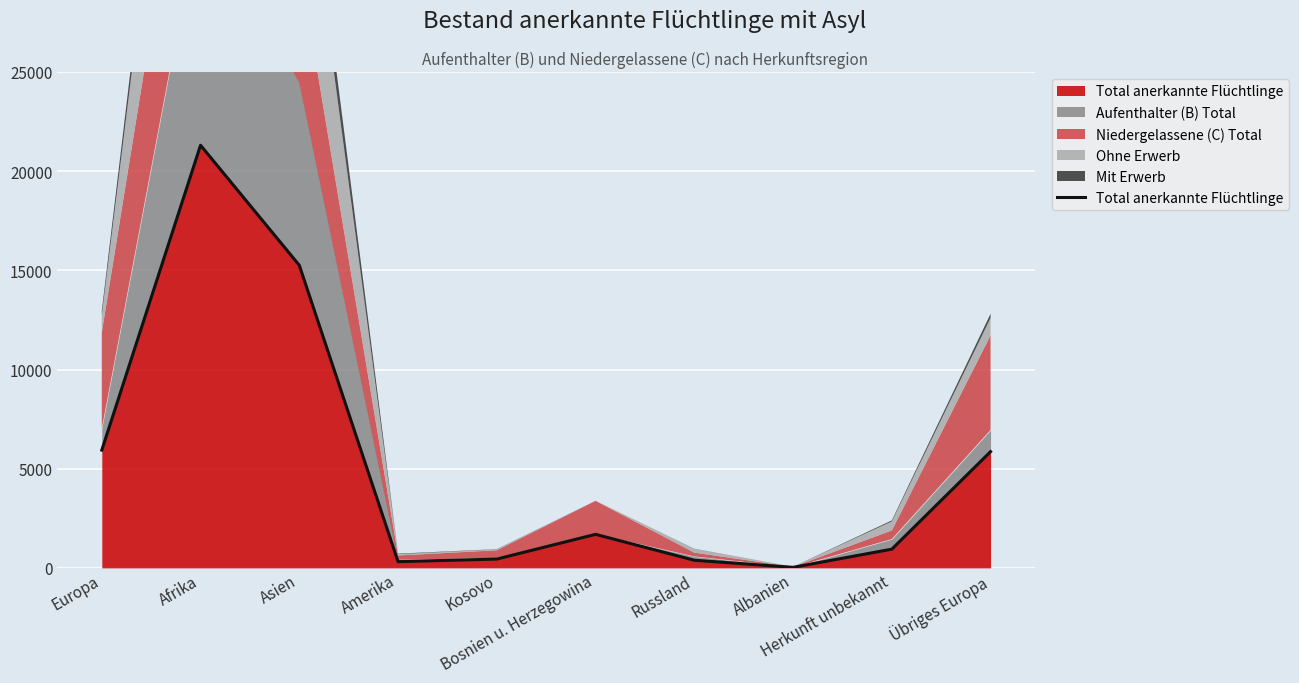

At which category does the data reach its first local peak?

Afrika